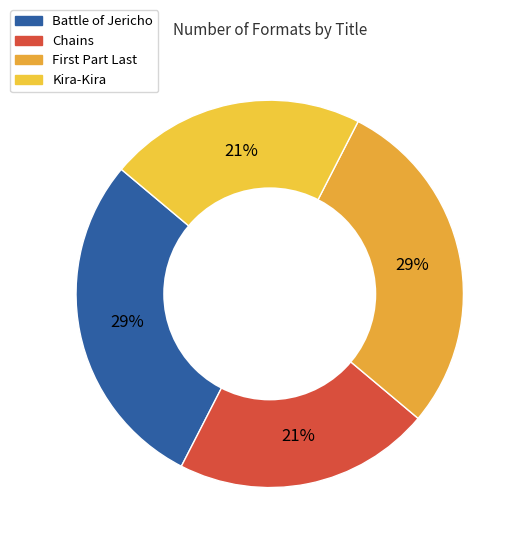

True or false: Battle of Jericho accounts for 20% of the total.

False